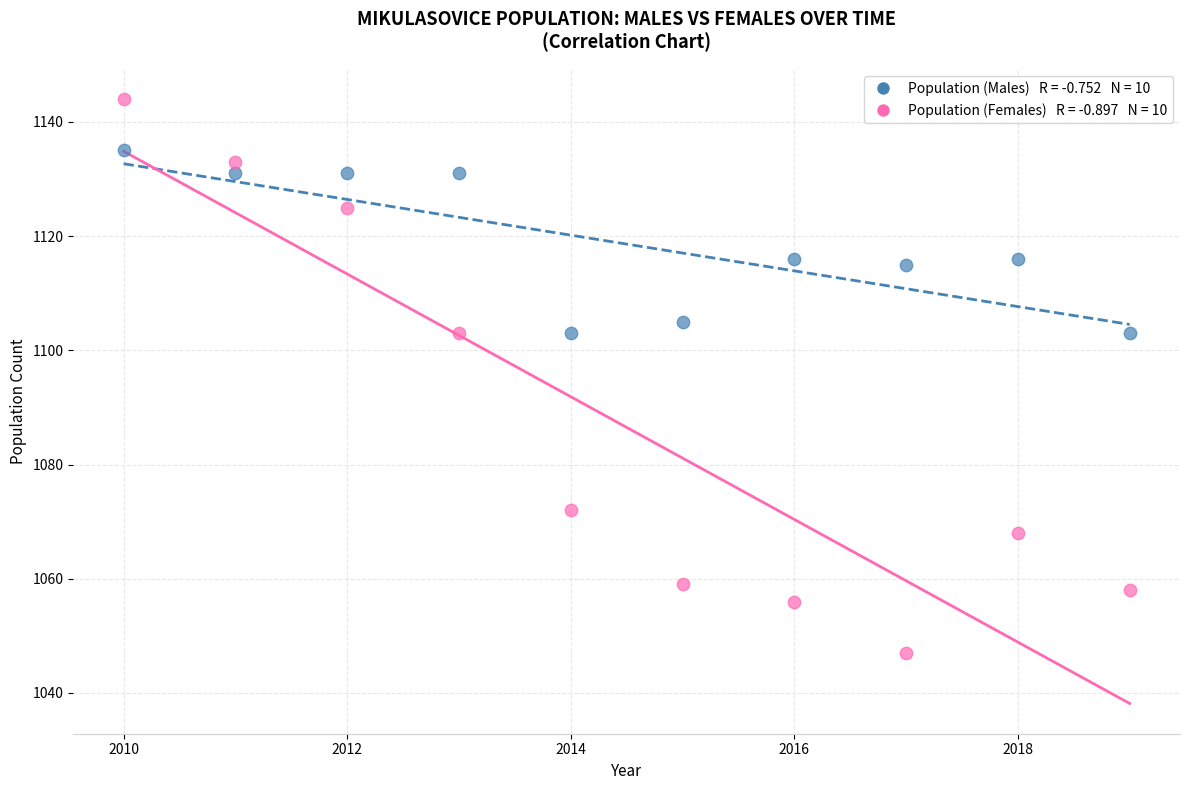

Across all data points, what is the range of X values (max minus min)?

9